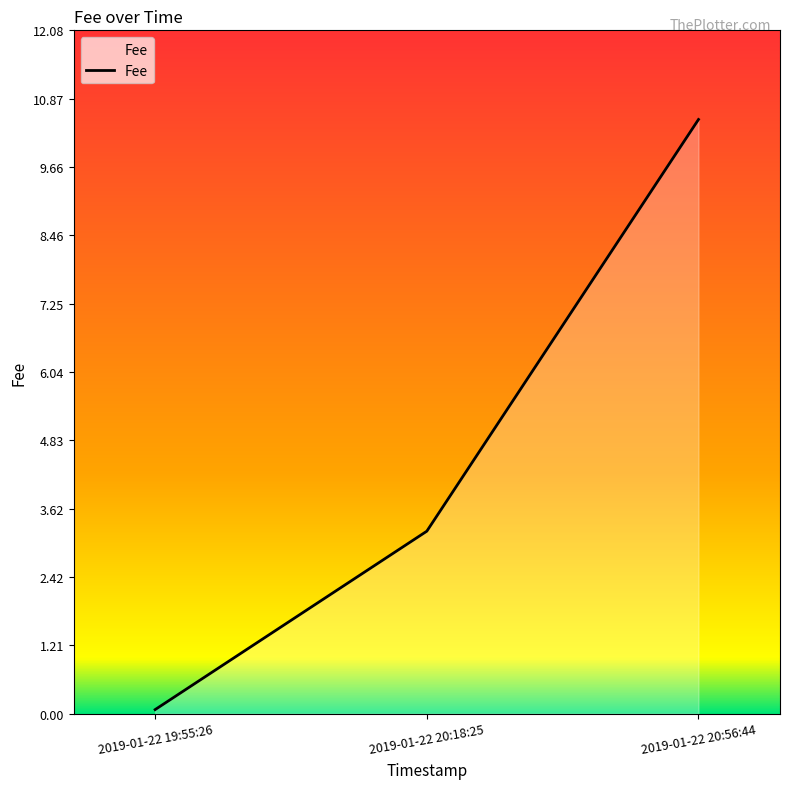

Rank the categories by value from highest to lowest.

2019-01-22 20:56:44, 2019-01-22 20:18:25, 2019-01-22 19:55:26